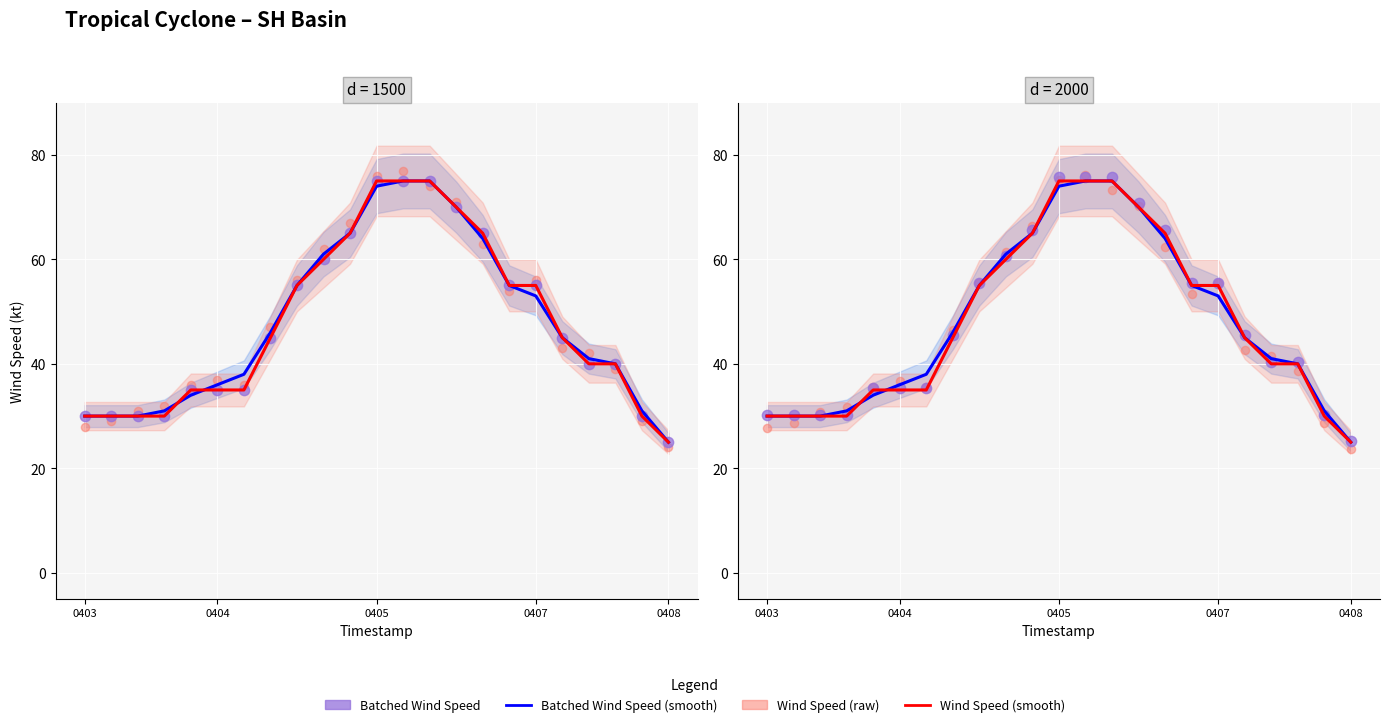

Which series has the largest total across all categories?

Wind Speed Smooth (obs)